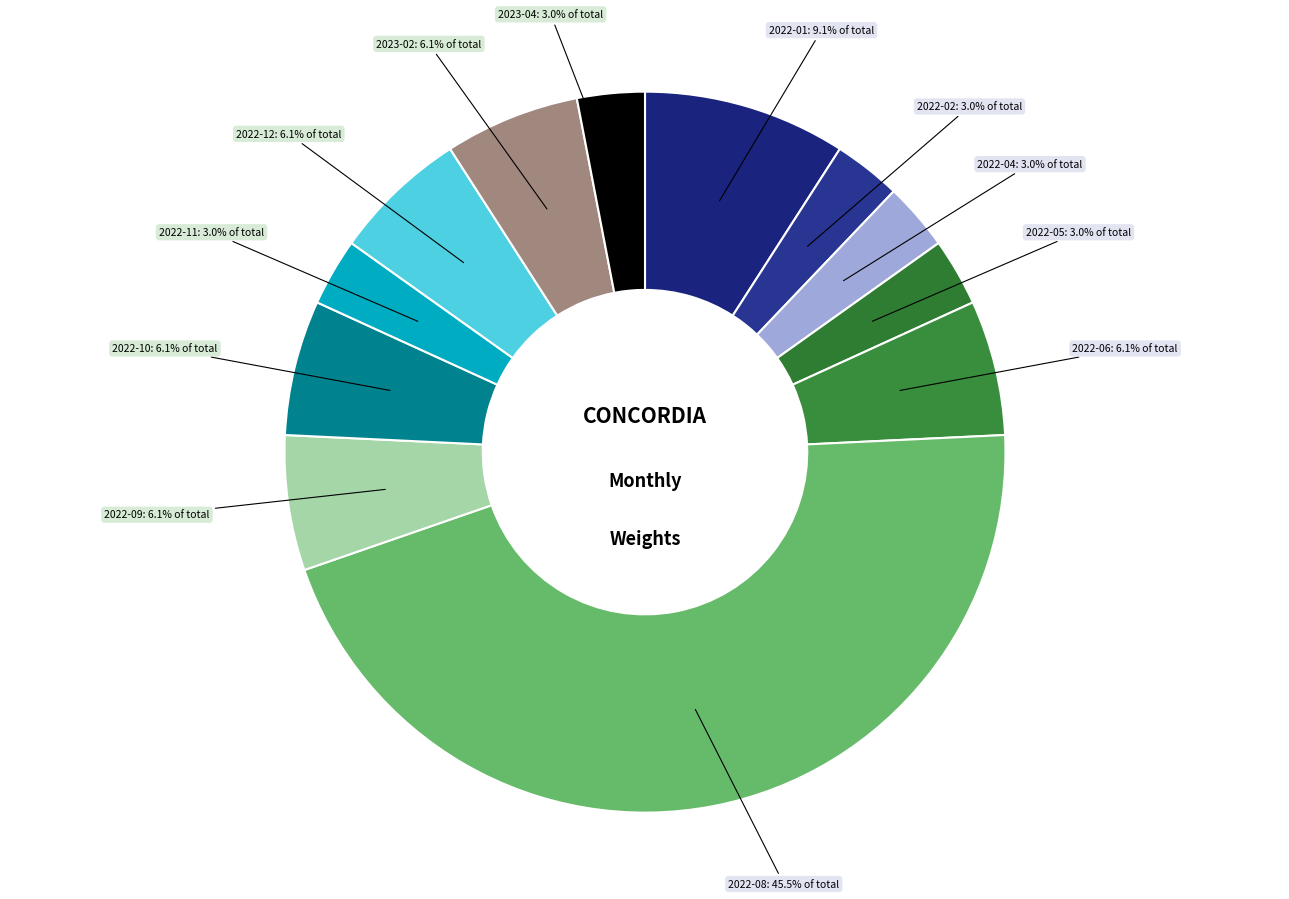

Combined, what portion of the pie is 2022-05 and 2022-06?

9.1%